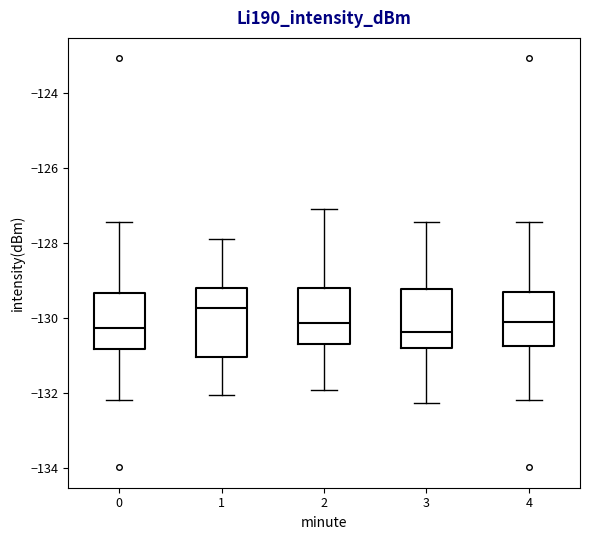

Reading left to right, read every box against the y-axis: the position of its median line, the range the box covers, and the ends of its whiskers. The values are not printed on the chart, so give them approximately, as read against the axis.

0: median -130.2, box -130.8 to -129.4, whiskers -132.2 to -127.4
1: median -129.8, box -131.0 to -129.2, whiskers -132.0 to -127.8
2: median -130.2, box -130.6 to -129.2, whiskers -132.0 to -127.0
3: median -130.4, box -130.8 to -129.2, whiskers -132.2 to -127.4
4: median -130.2, box -130.8 to -129.4, whiskers -132.2 to -127.4